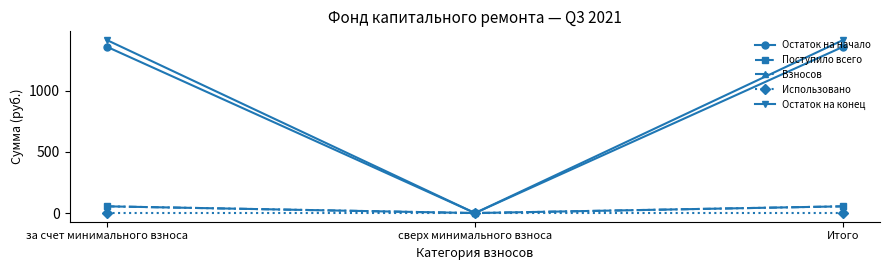

Is this an area chart (filled region under the line)?

No